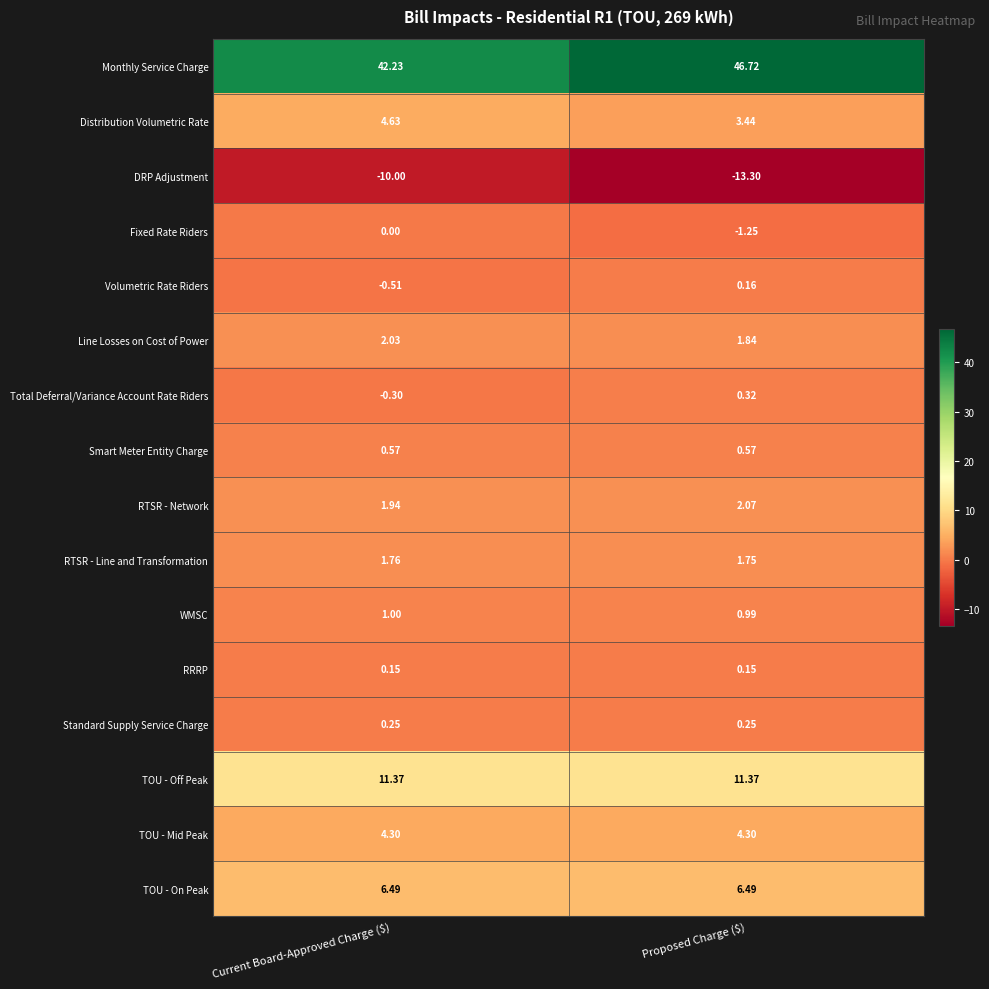

Which category has the lowest value across all series?

Proposed Charge ($)